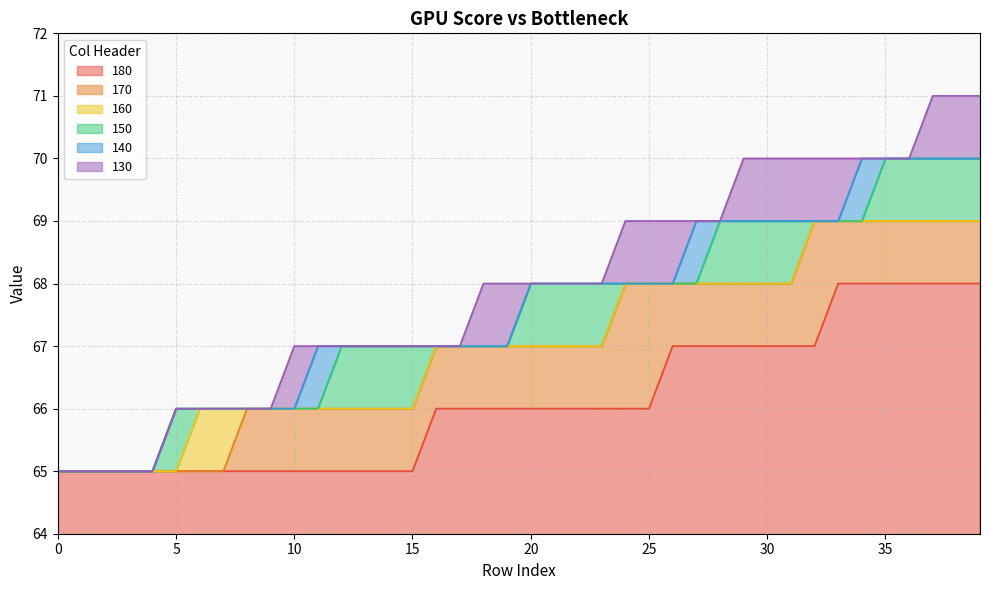

What is the minimum value for 170?

65